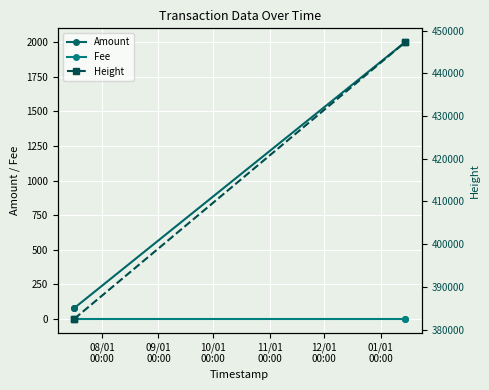

Is this an area chart (filled region under the line)?

No